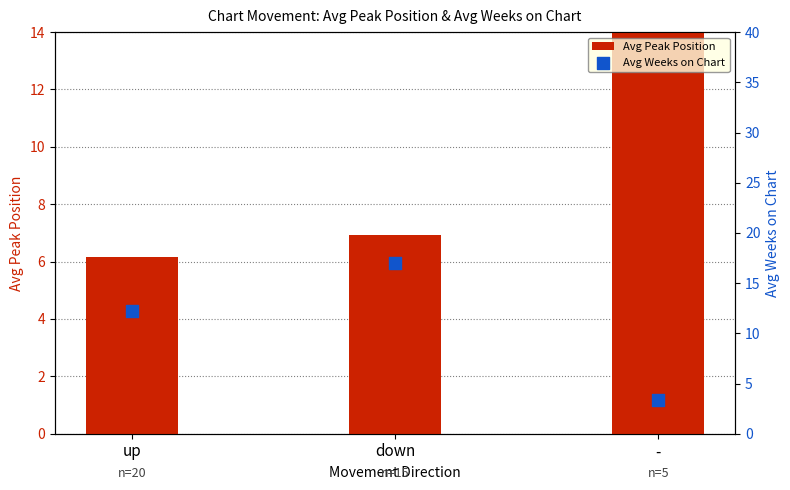

Which series reaches the minimum Y coordinate?

Avg Weeks on Chart